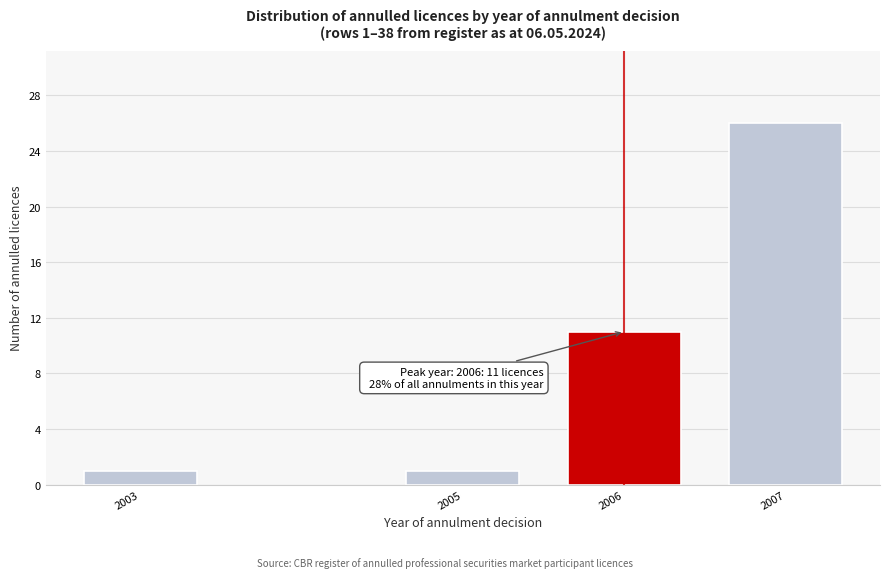

Reading left to right, list all the values displayed in this chart.

1	1	11	26